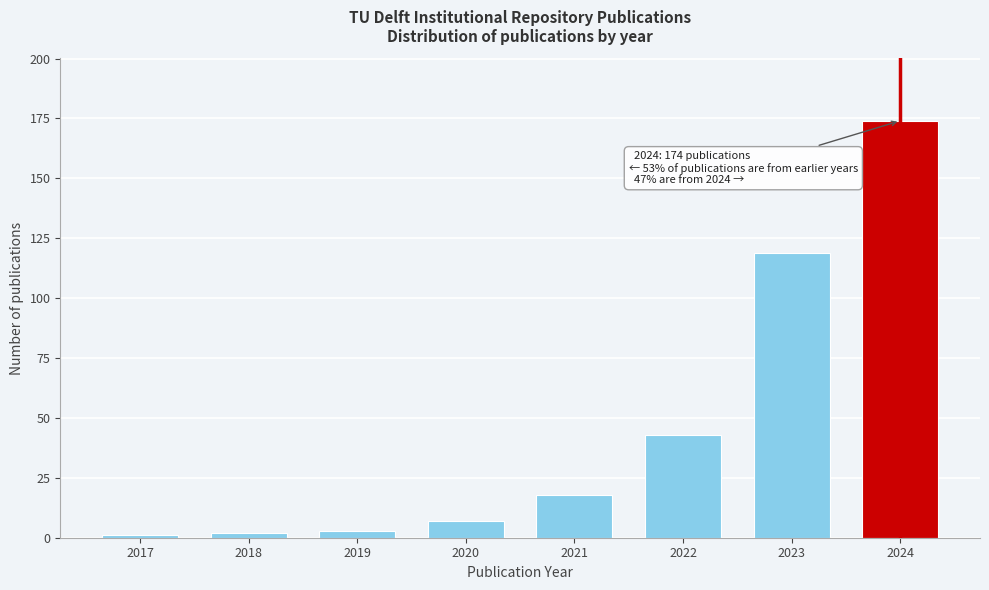

Reading right to left, extract all data points from this chart.

2024=174	2023=119	2022=43	2021=18	2020=7	2019=3	2018=2	2017=1